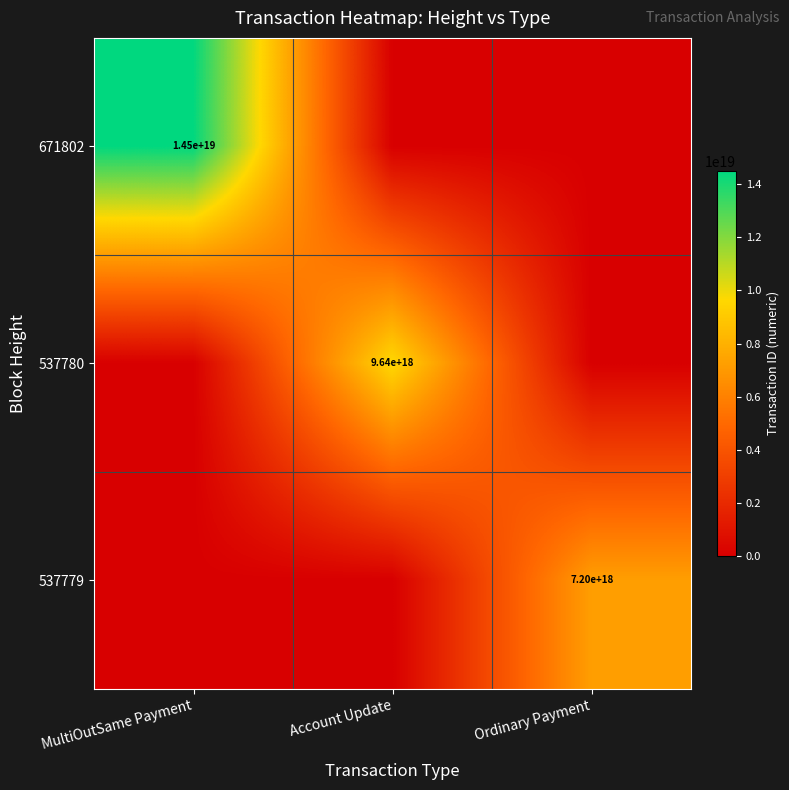

The value of 671802 at MultiOutSame Payment is 9057924366939856896. True or false?

False